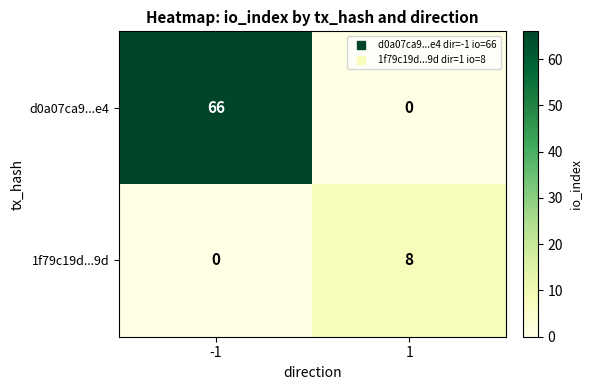

The d0a07ca9...e4 series shows 100 at -1. True or false?

False